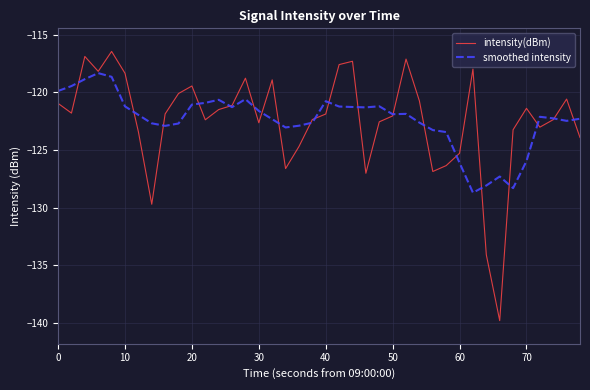

Count the number of categories in the chart.

40